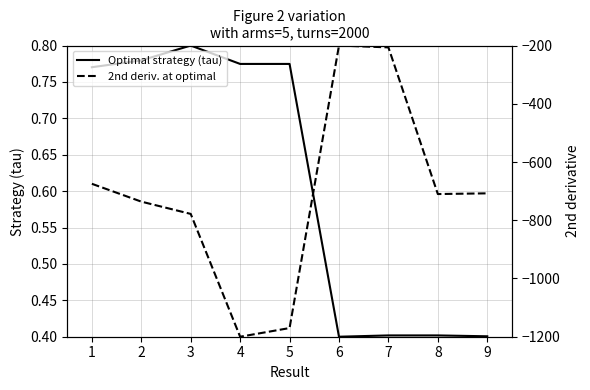

True or false: Optimal strategy (tau) has a value of 0.1 at 7.

False